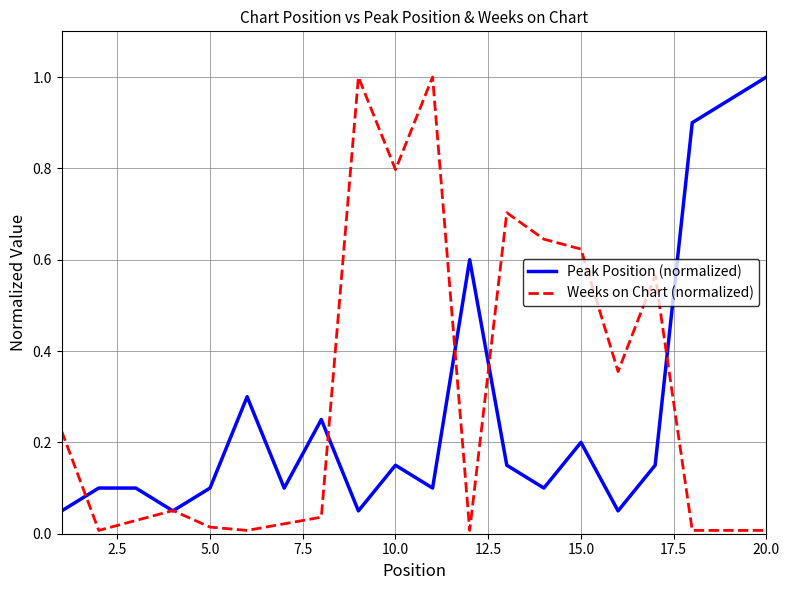

What is the highest value of the Peak Position (normalized) series?

1.0